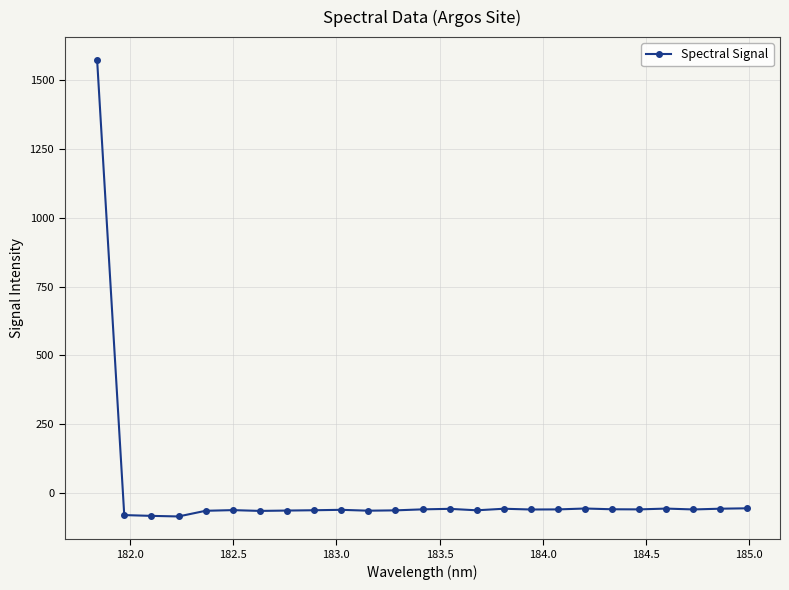

What is the smallest value displayed?

-84.1